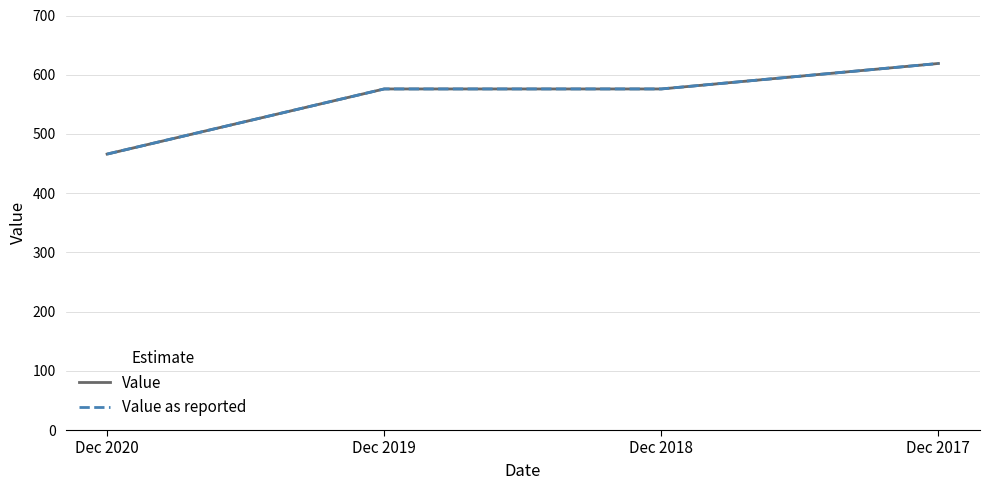

How many Value as reported values are between 576 and 619?

3